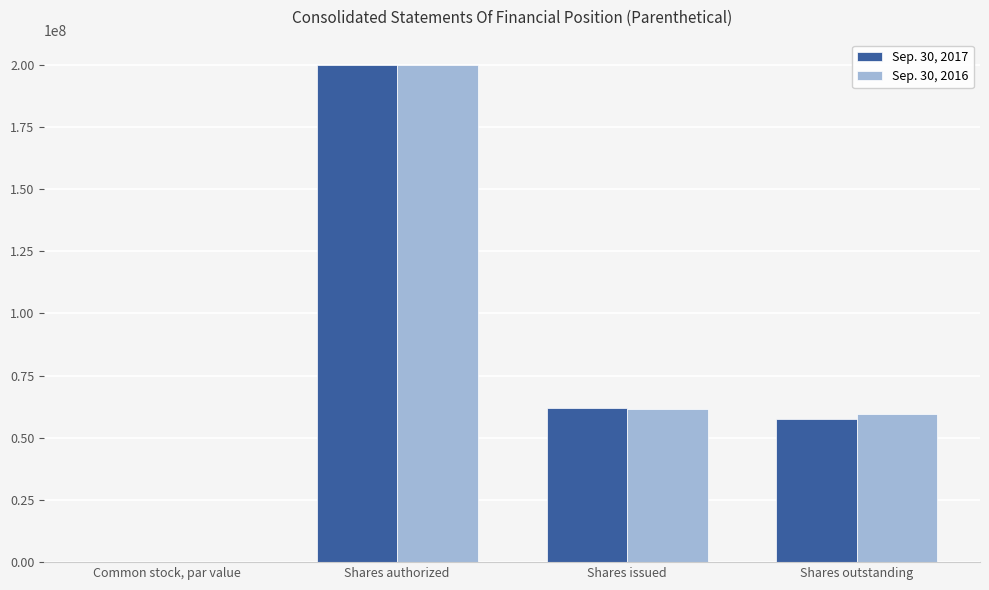

How many data points does each series have?

4